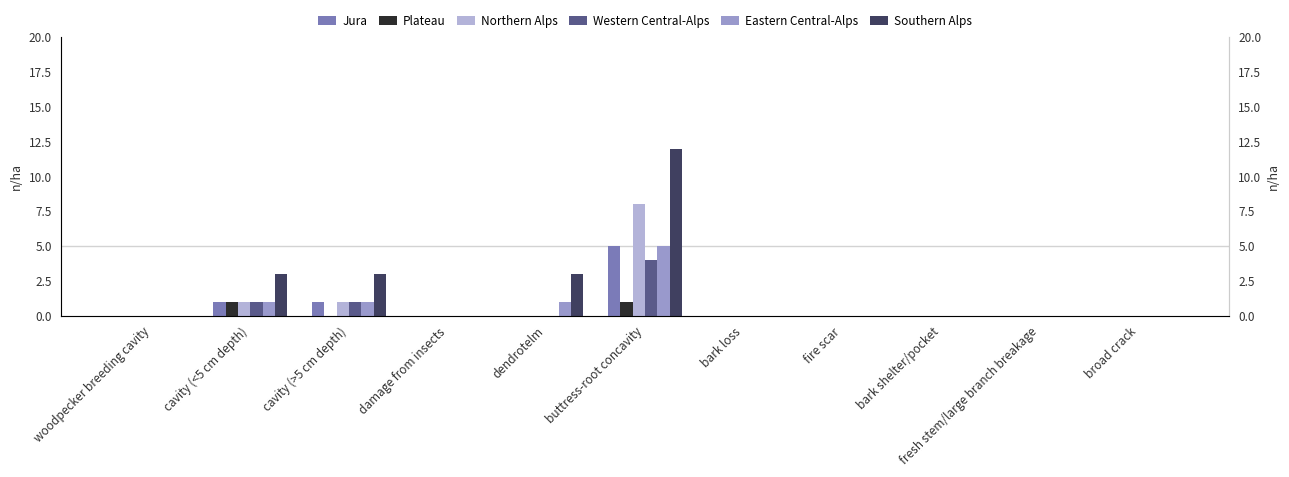

Between cavity (>5 cm depth) and cavity (<5 cm depth), which is larger?

cavity (>5 cm depth)